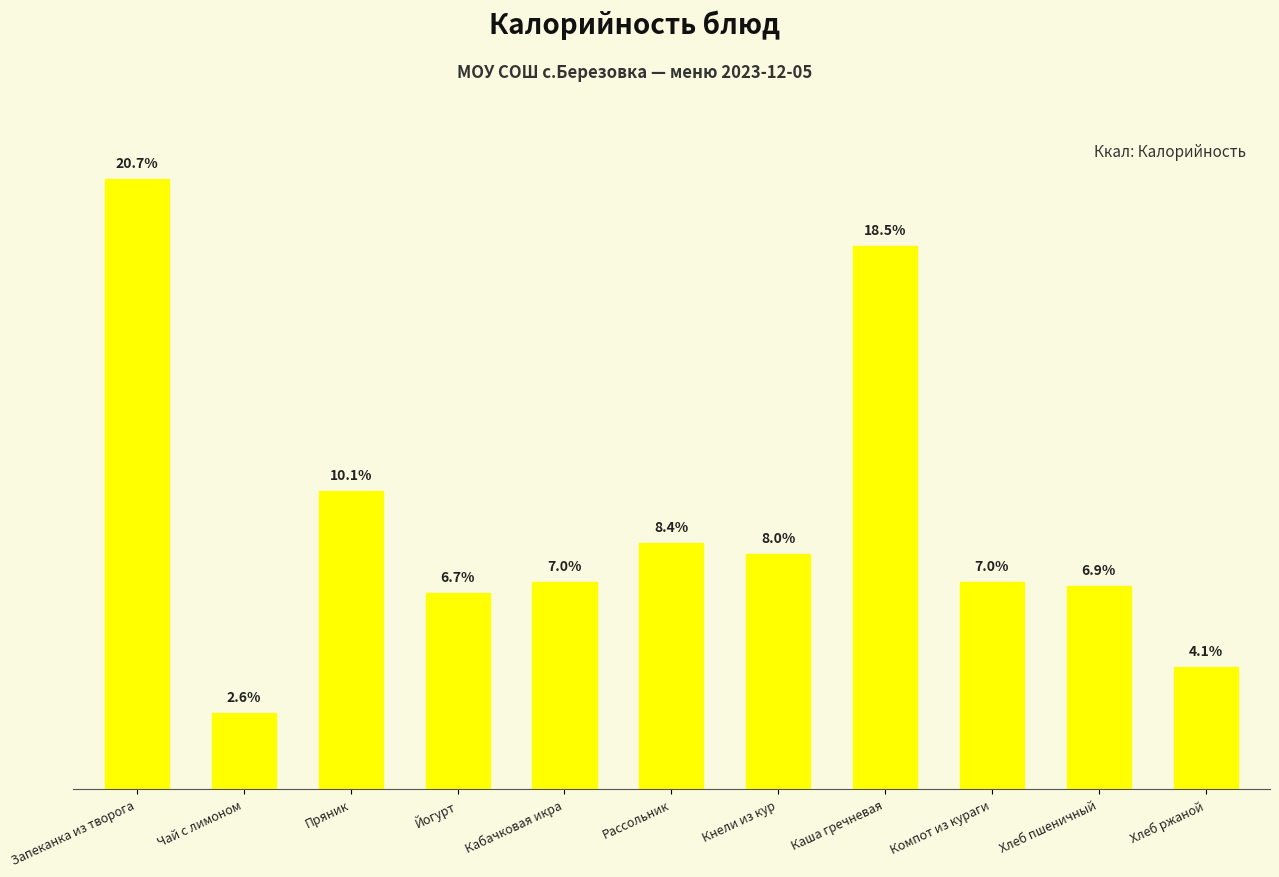

Which label corresponds to the smallest value in the chart?

Чай с лимоном